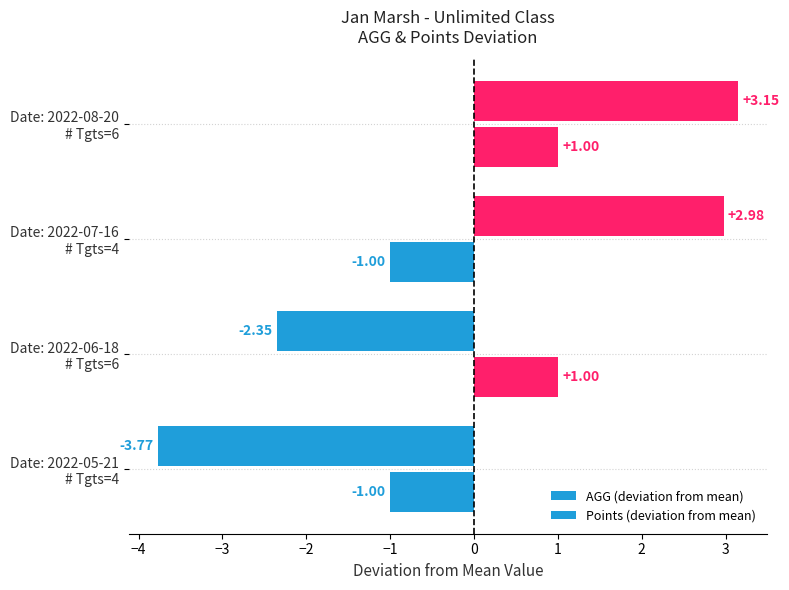

Reading left to right, transcribe all the data shown in this chart.

AGG (deviation from mean): -3.8	-2.4	3.0	3.1
Points (deviation from mean): -1.0	1.0	-1.0	1.0